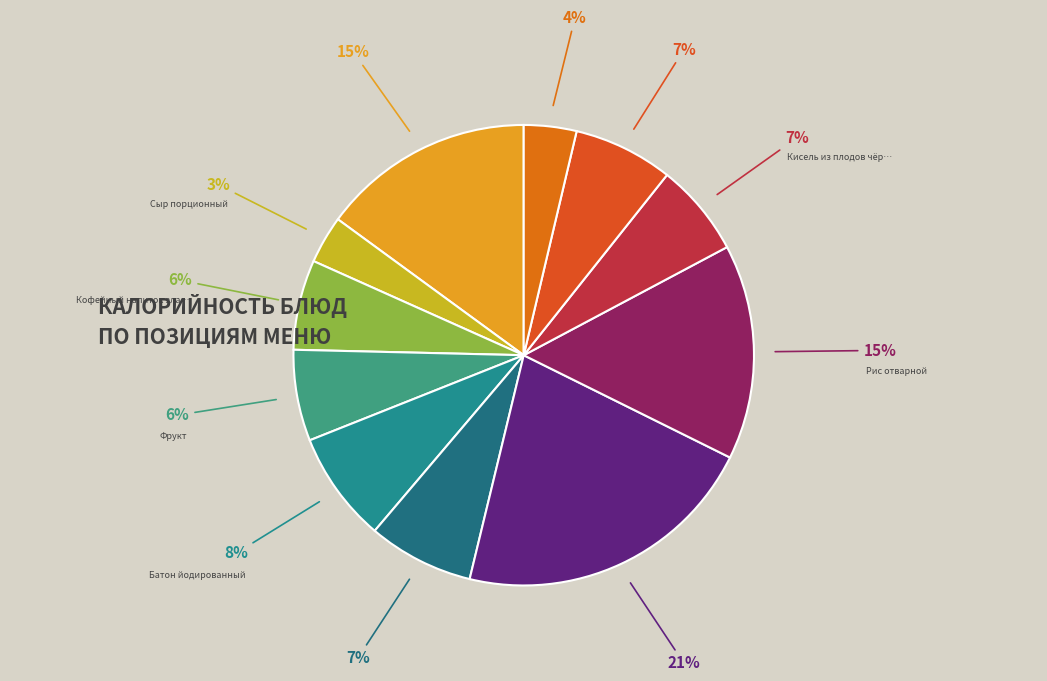

Count the number of slices in the pie.

11